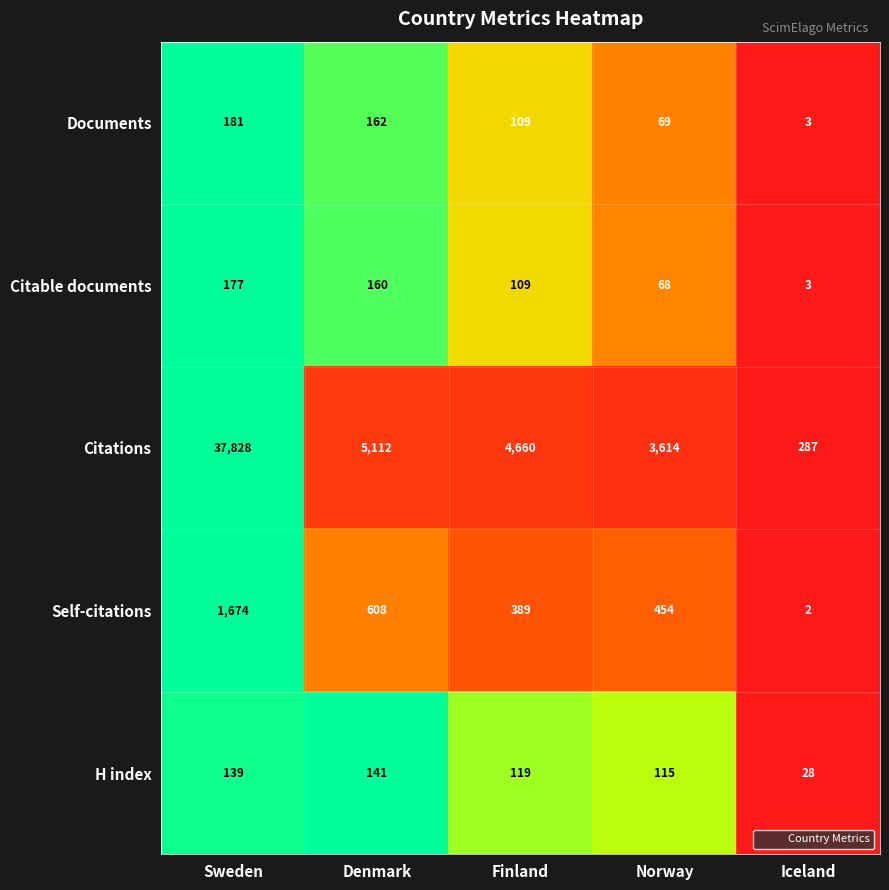

Which series has the largest range (max minus min)?

Citations